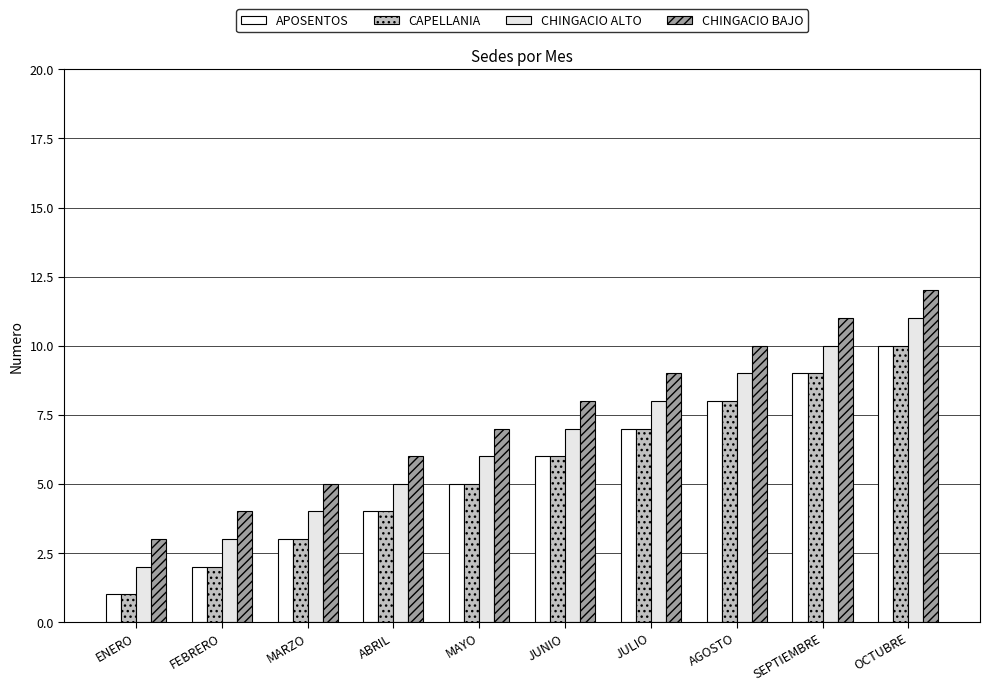

What is the difference between the second highest and minimum values in the CHINGACIO BAJO series?

8